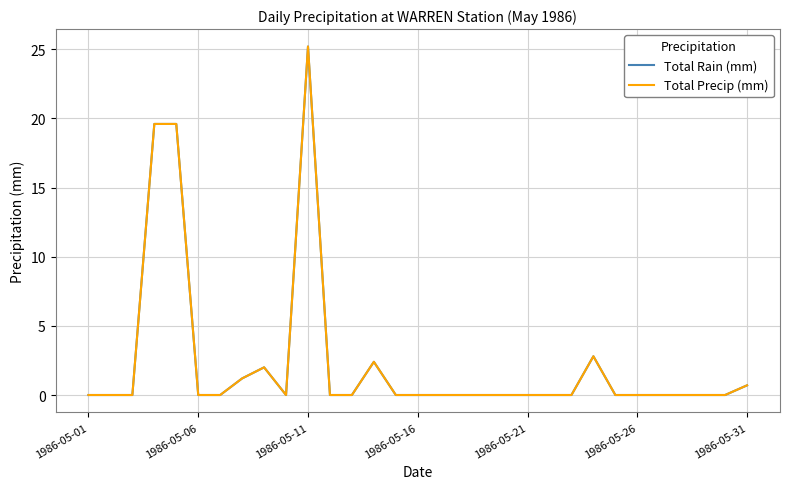

Which category has the highest value in the Total Precip (mm) series?

1986-05-11